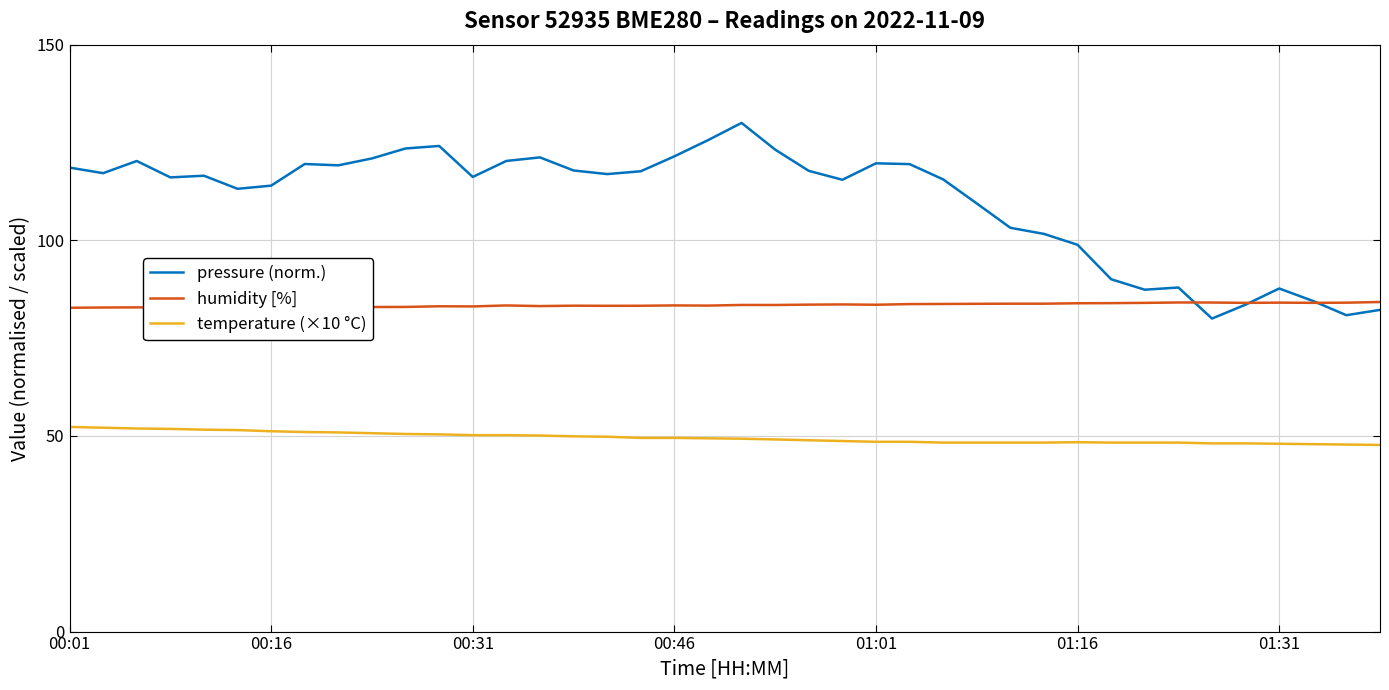

What is the maximum value shown in the chart?

130.0